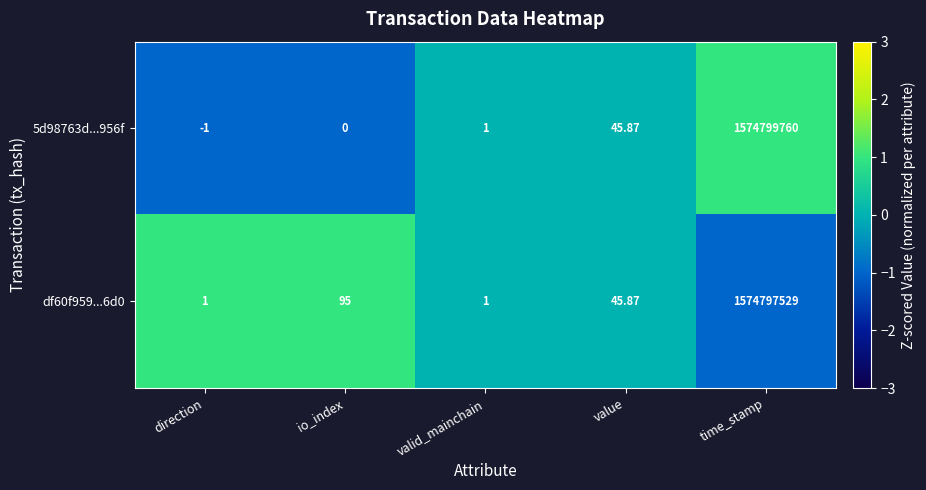

Which series changed the most between io_index and value?

df60f959...6d0